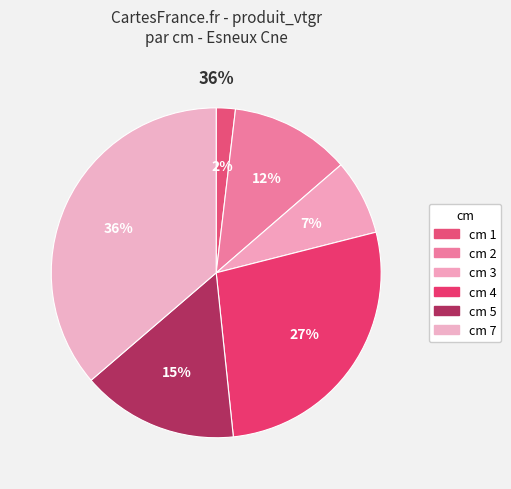

How many slices are in this pie chart?

6